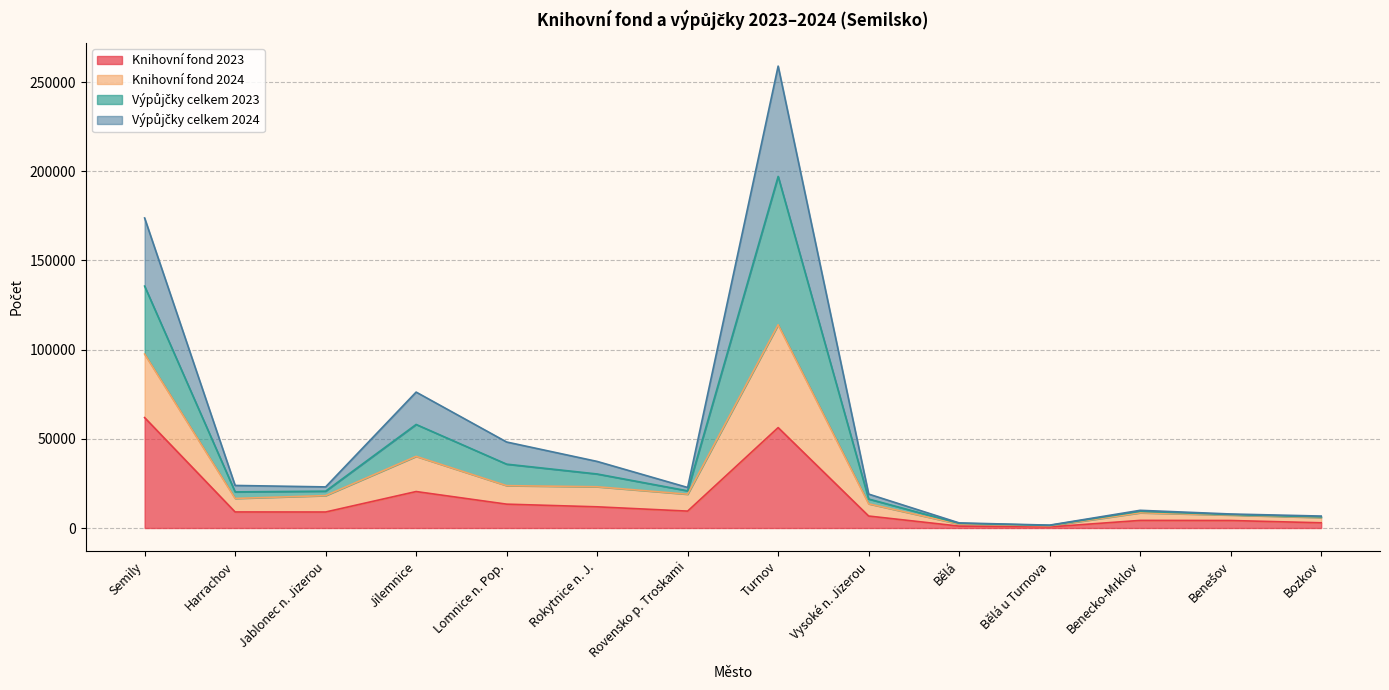

Which series changed the most between Rokytnice n. J. and Rovensko p. Troskami?

Výpůjčky celkem 2023